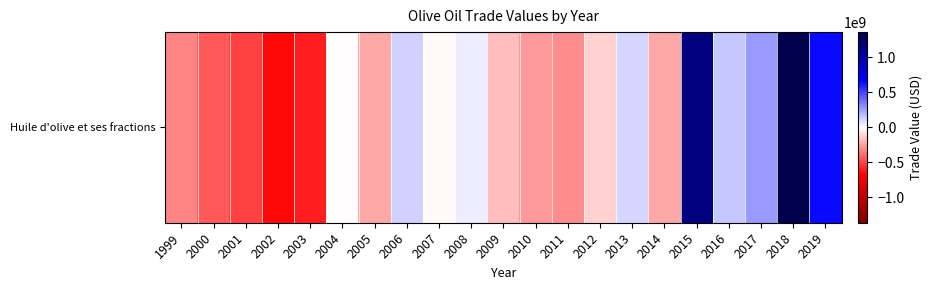

Which category has the highest value across all series?

2018